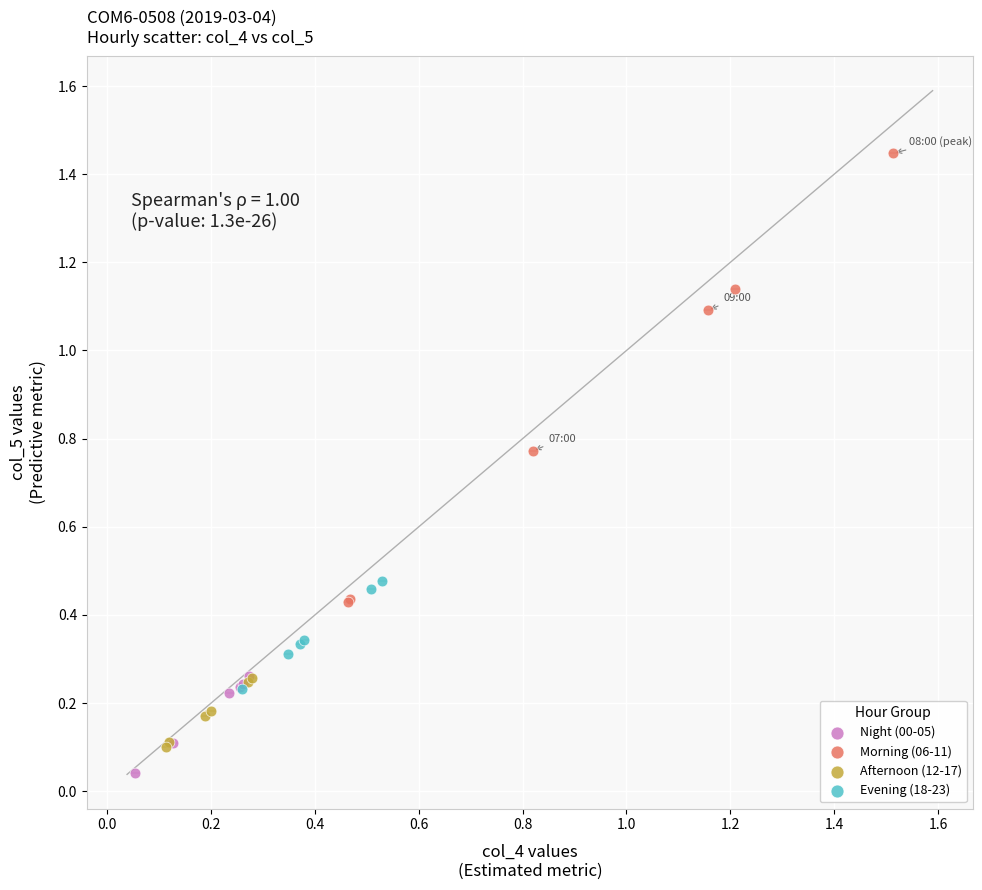

Which series reaches the maximum Y coordinate?

Morning (06-11)